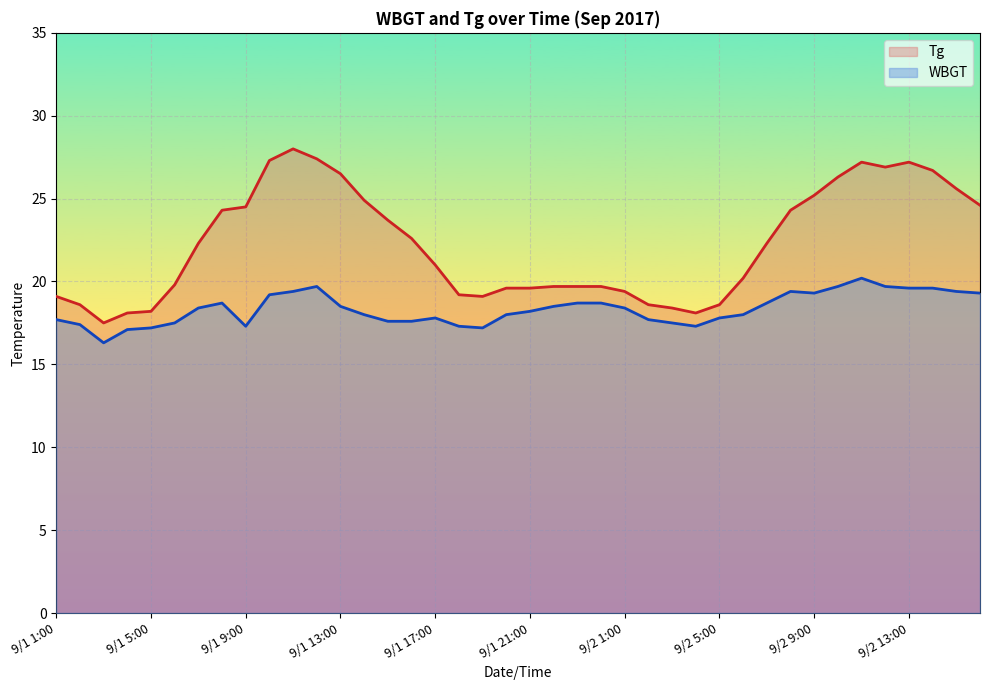

Rank the categories by Tg value from highest to lowest.

9/1 11:00, 9/1 12:00, 9/1 10:00, 9/2 11:00, 9/2 13:00, 9/2 12:00, 9/2 14:00, 9/1 13:00, 9/2 10:00, 9/2 15:00, 9/2 9:00, 9/1 14:00, 9/2 16:00, 9/1 9:00, 9/1 8:00, 9/2 8:00, 9/1 15:00, 9/1 16:00, 9/1 7:00, 9/2 7:00, 9/1 17:00, 9/2 6:00, 9/1 6:00, 9/1 22:00, 9/1 23:00, 9/1 24:00, 9/1 20:00, 9/1 21:00, 9/2 1:00, 9/1 18:00, 9/1 1:00, 9/1 19:00, 9/1 2:00, 9/2 2:00, 9/2 5:00, 9/2 3:00, 9/1 5:00, 9/1 4:00, 9/2 4:00, 9/1 3:00